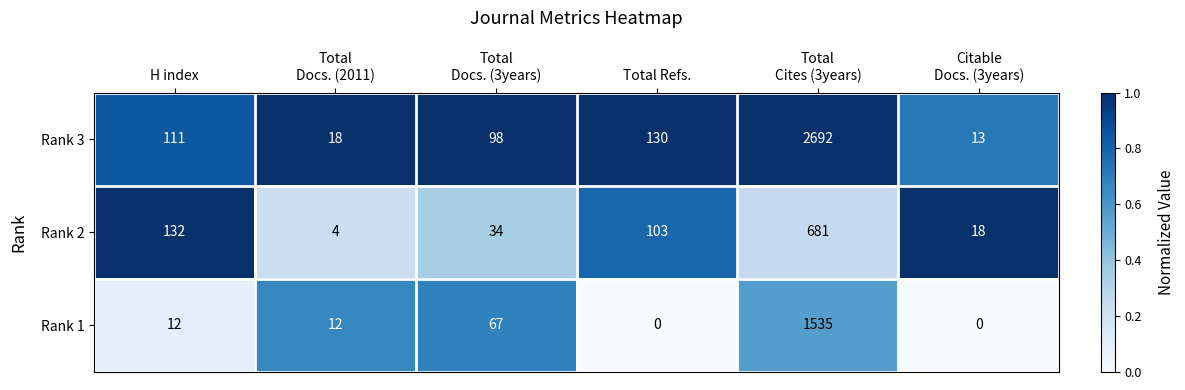

At Total
Docs. (2011), list the series in order from largest to smallest.

Rank 3, Rank 1, Rank 2